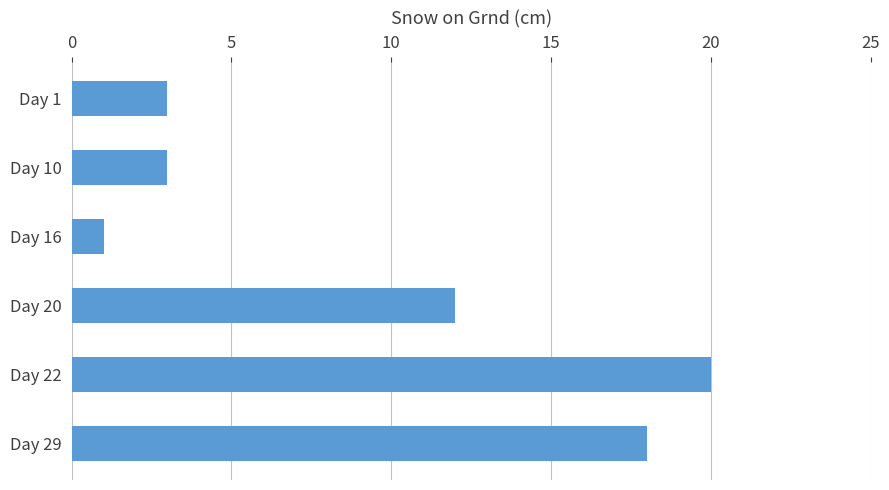

What is the average value?

10